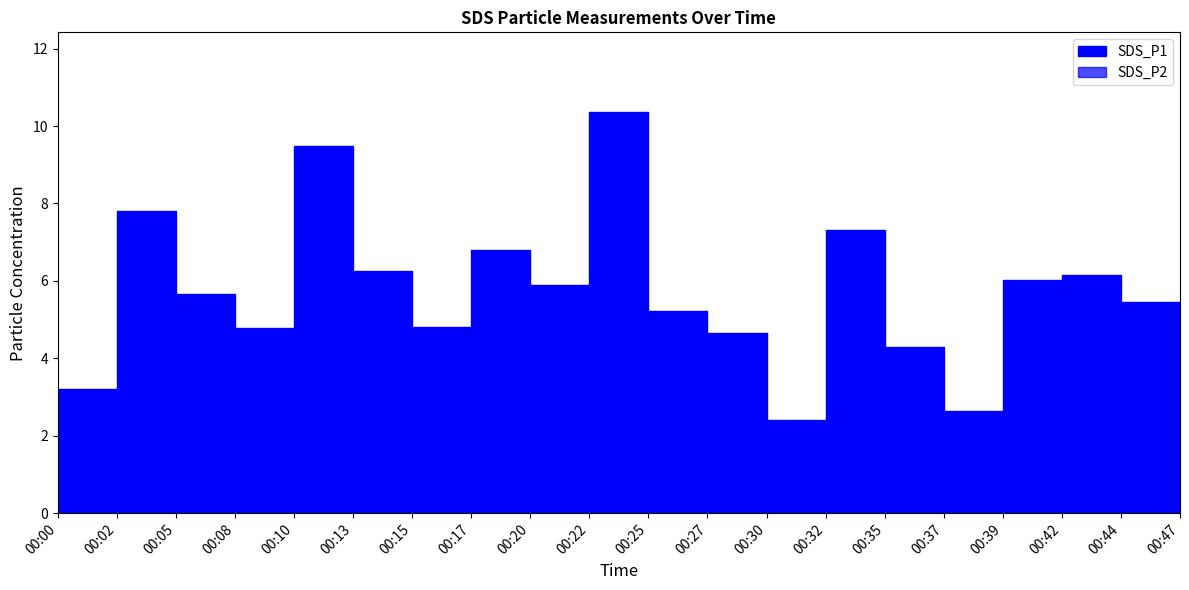

What is the maximum value shown in the chart?

10.3